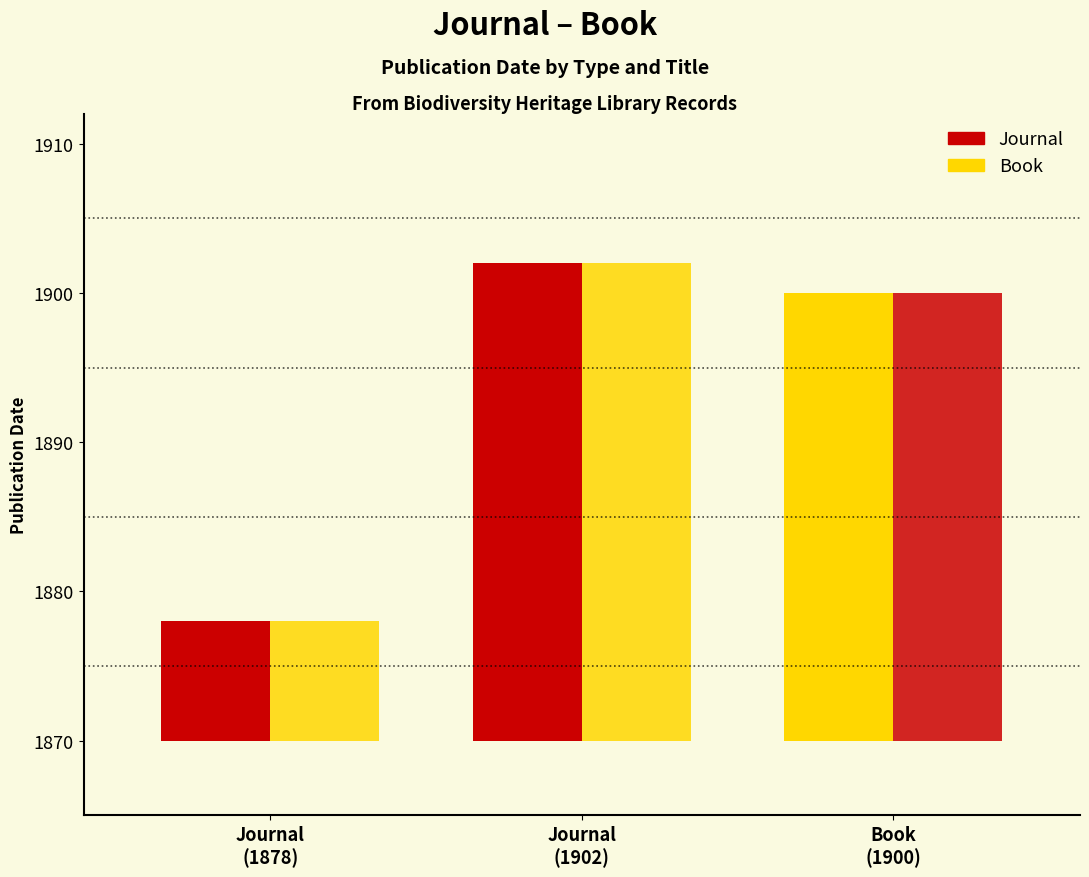

Is it true that the value at Journal
(1878) is 14?

False